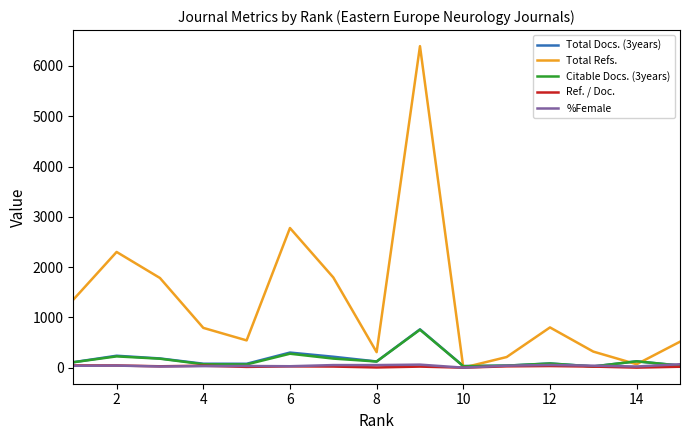

What are all the series names shown in the legend?

Total Docs. (3years), Total Refs., Citable Docs. (3years), Ref. / Doc., %Female